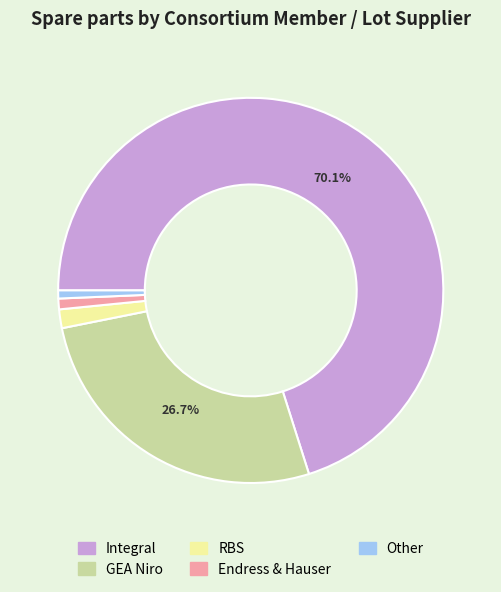

Which category has the biggest portion of the pie?

Integral